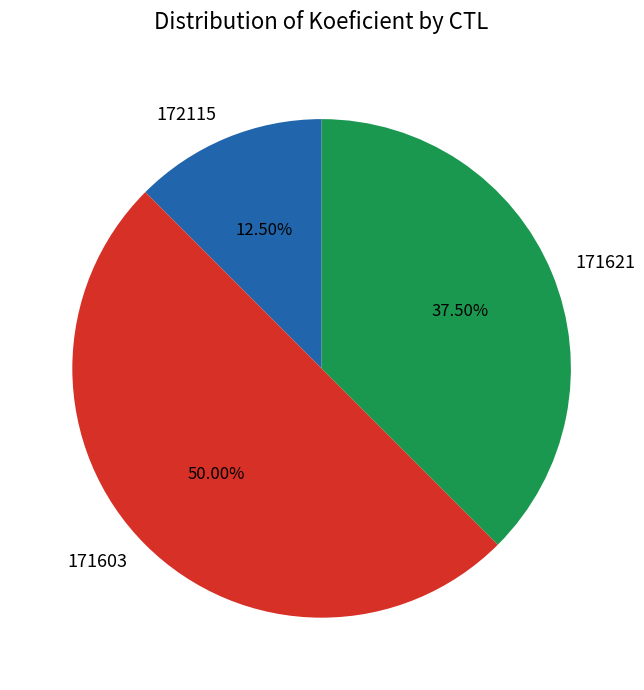

Between 171621 and 172115, which is larger?

171621